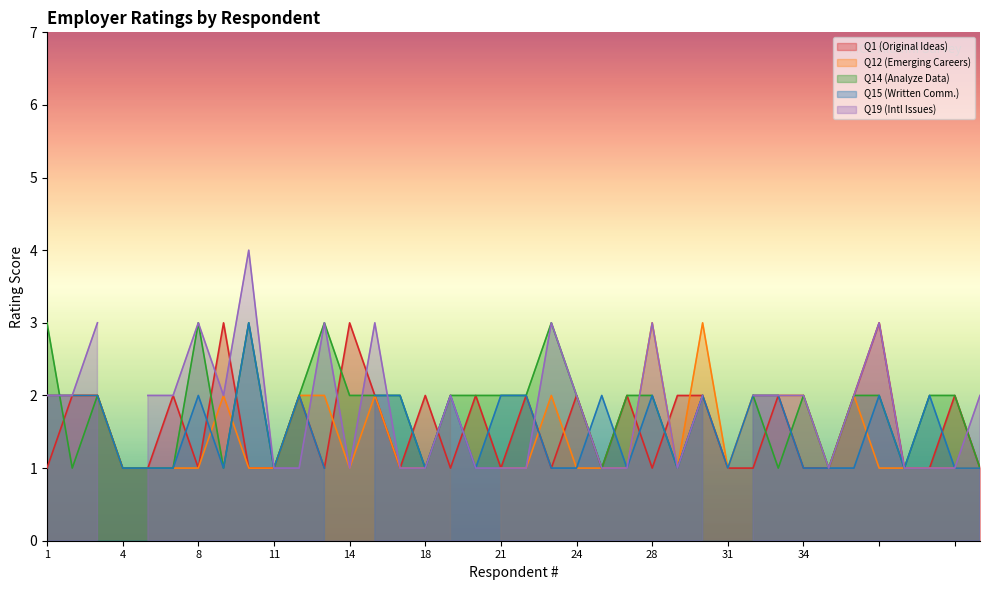

What is the sum of all Q1 (Original Ideas) values?

59